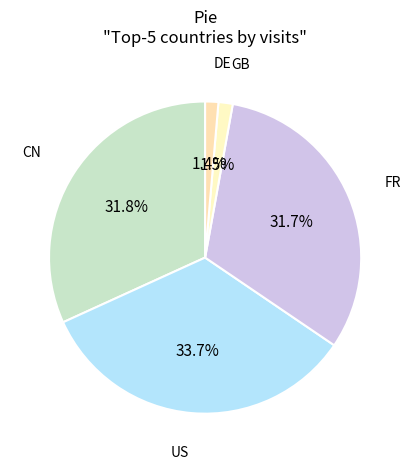

Which slice is the smallest?

DE